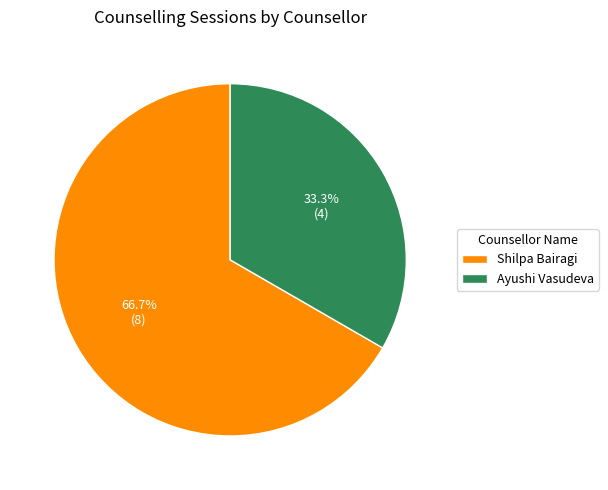

Which slice is the smallest?

Ayushi Vasudeva